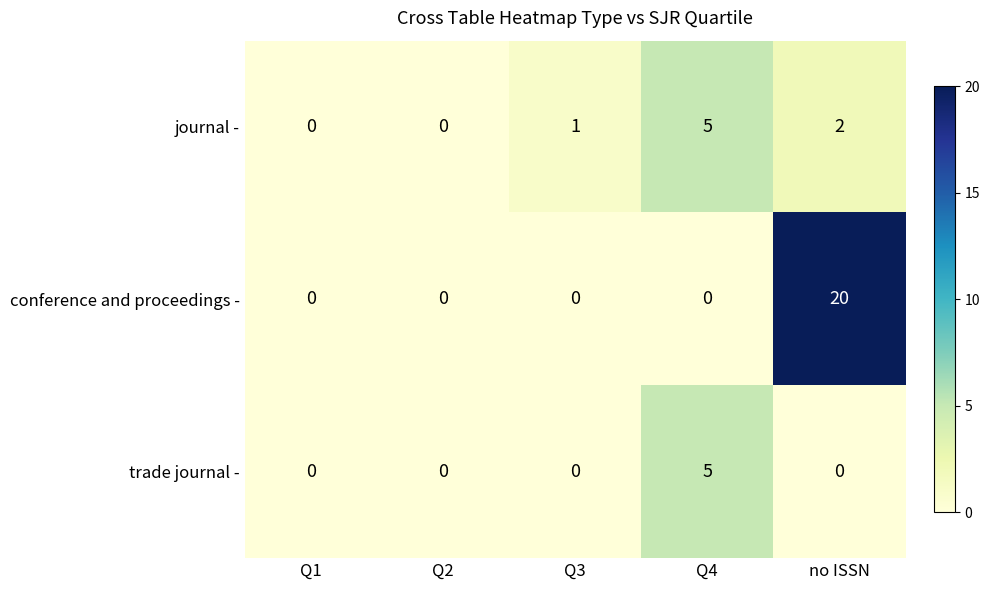

List the series in order of their overall mean, highest first.

conference and proceedings -, journal -, trade journal -